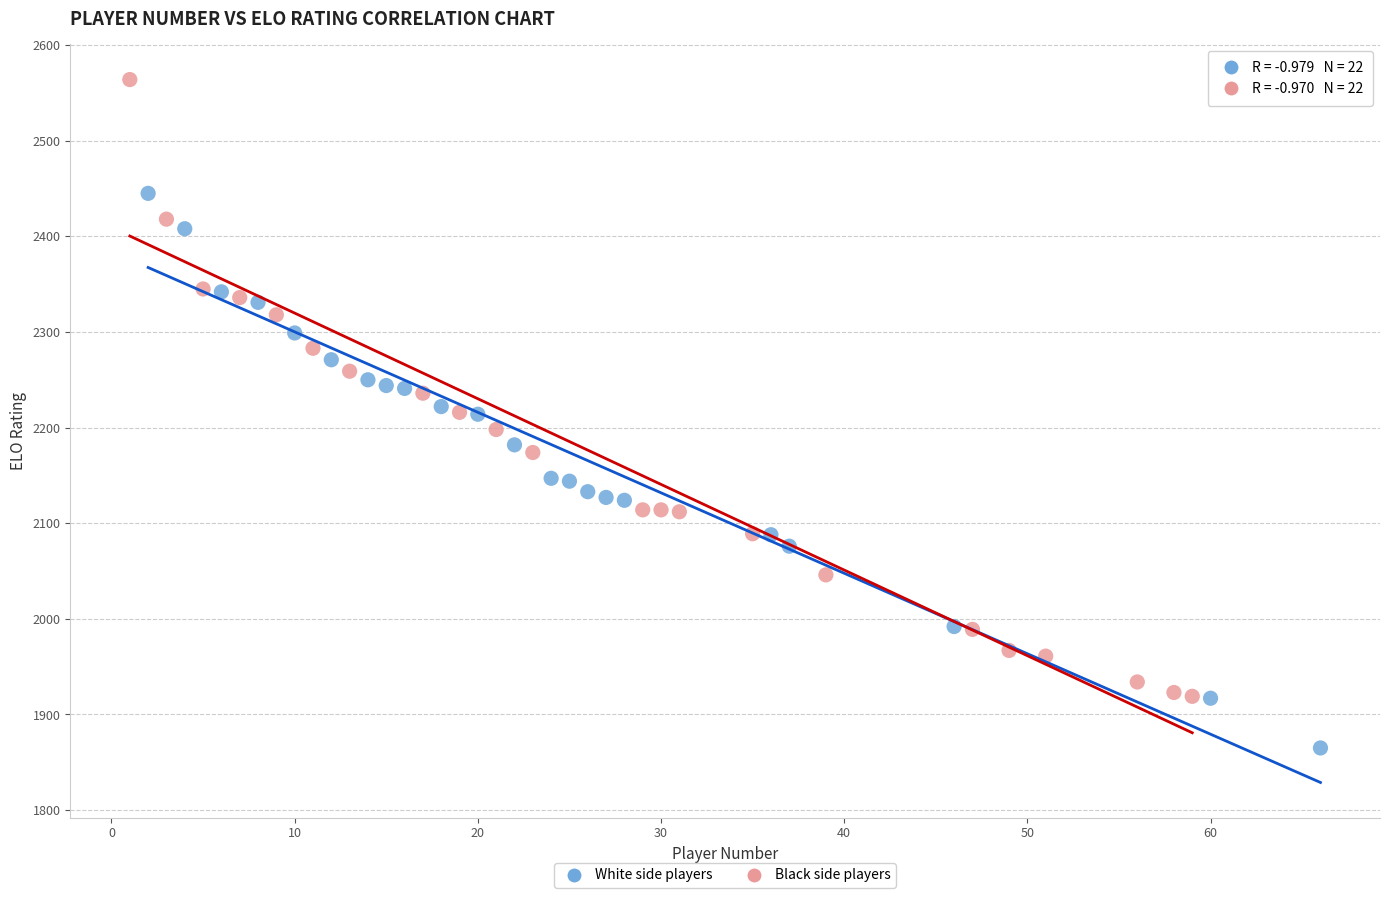

What are all the series names shown in the legend?

White side players, Black side players